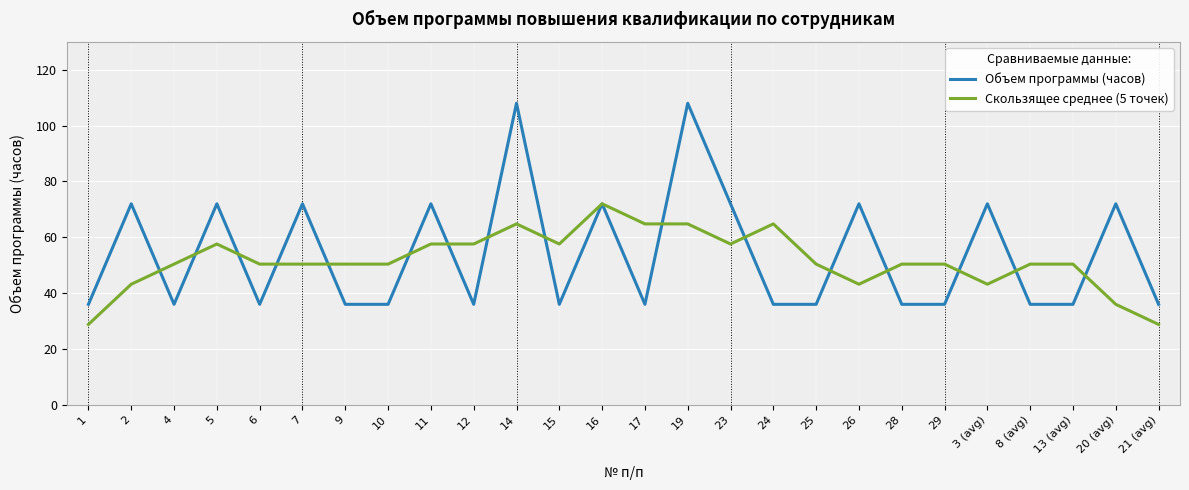

Which series has the widest spread of values?

Объем программы (часов)